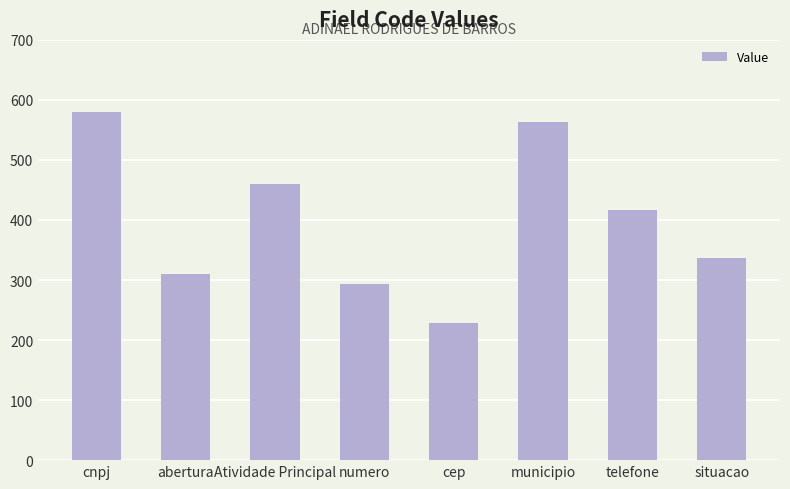

What is the label of the 1st bar from the left?

cnpj